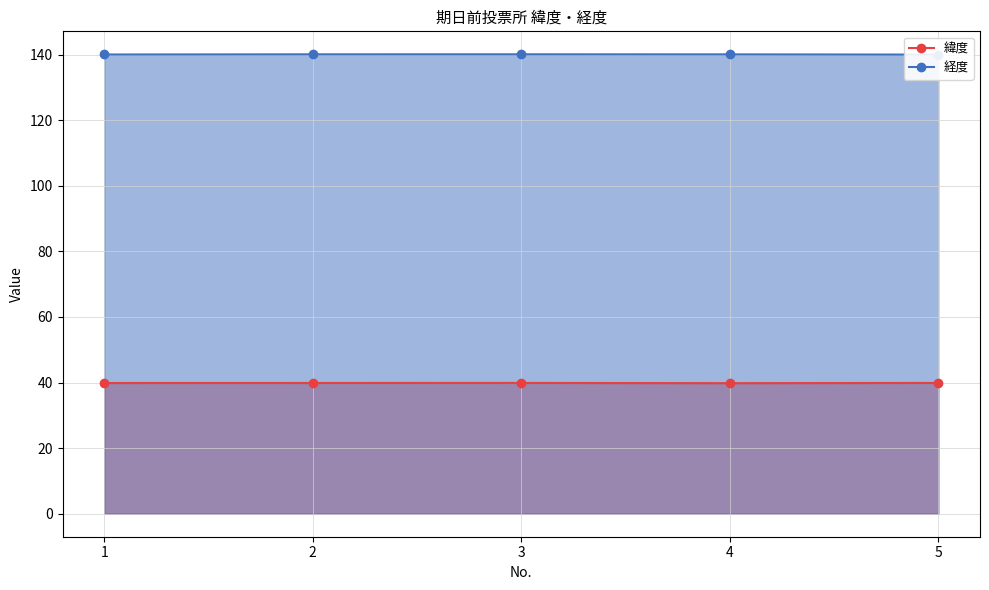

Where is 緯度 nearest to the value 39?

4